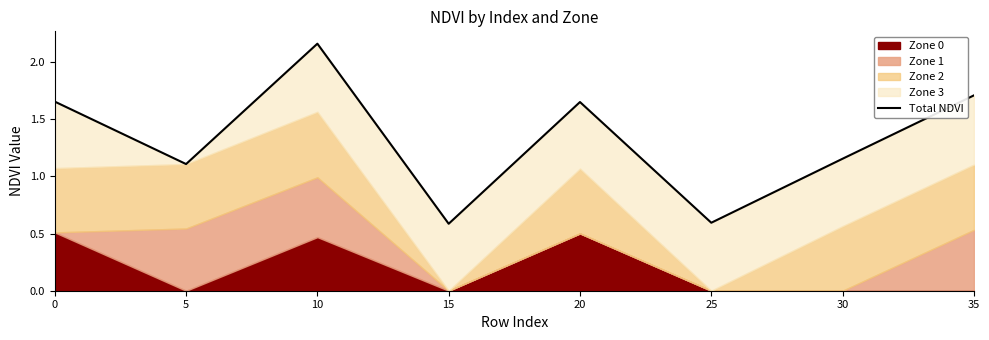

Reading left to right, list all the values displayed in this chart.

1.7	1.1	2.2	0.6	1.6	0.6	1.2	1.7